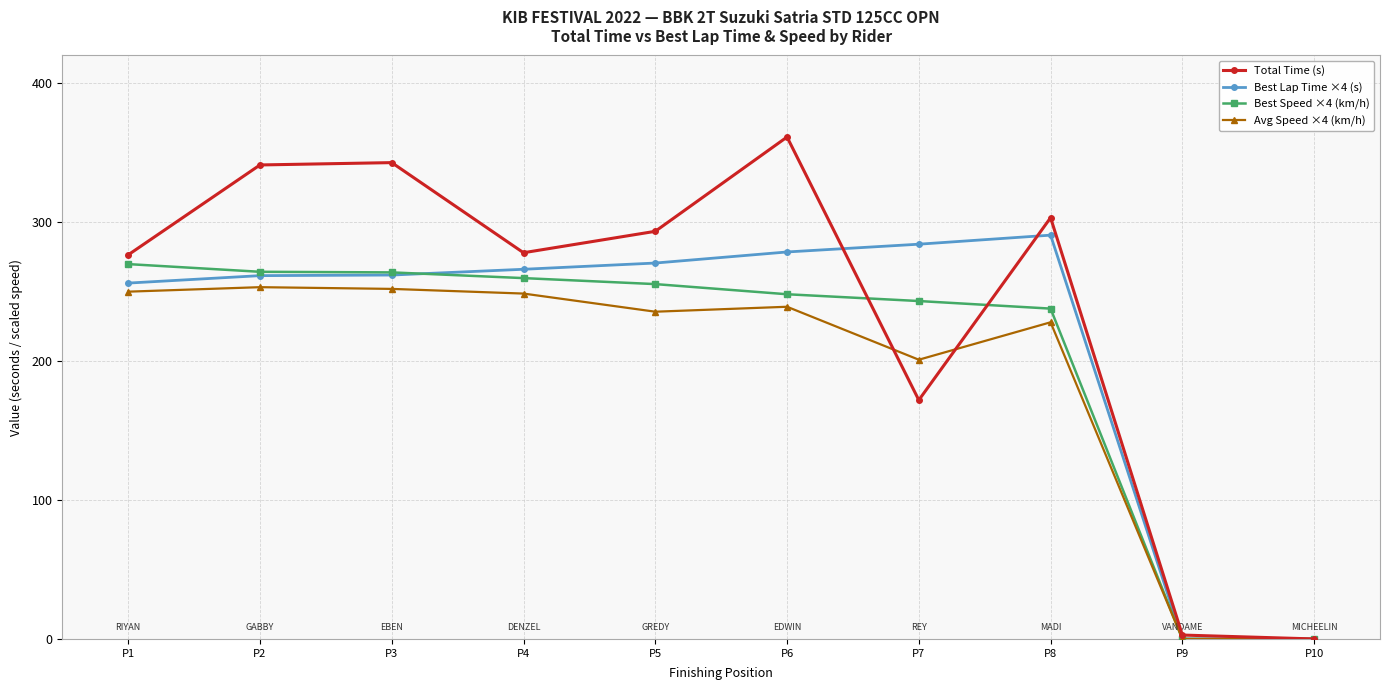

At which label does Total Time (s) reach its peak?

P6